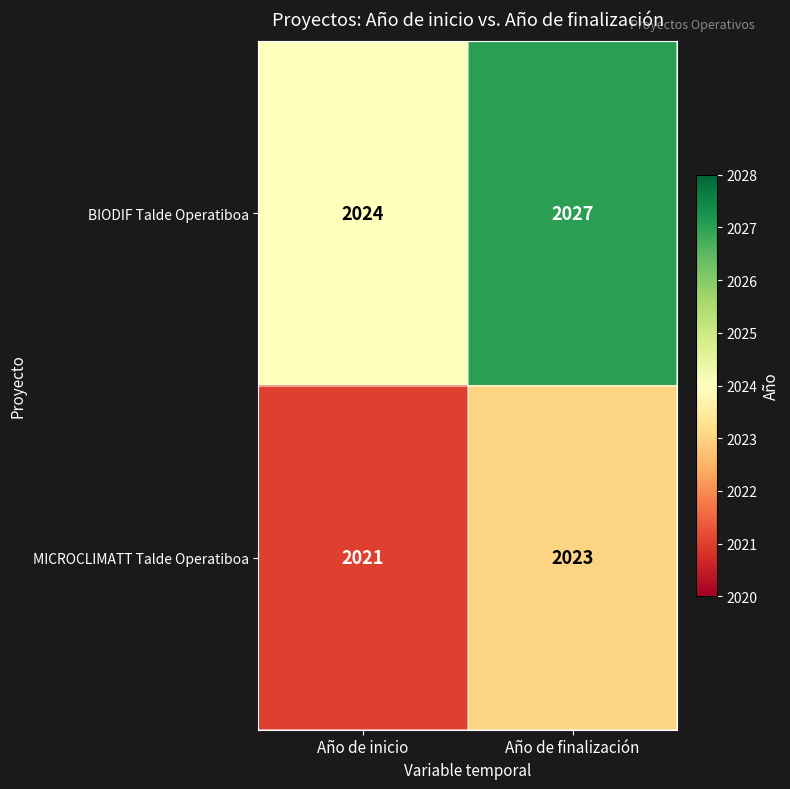

Count the number of categories in the chart.

2